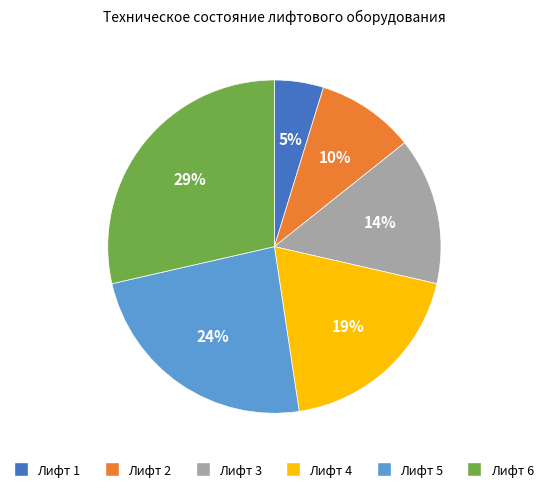

True or false: Лифт 6 accounts for 29% of the total.

True